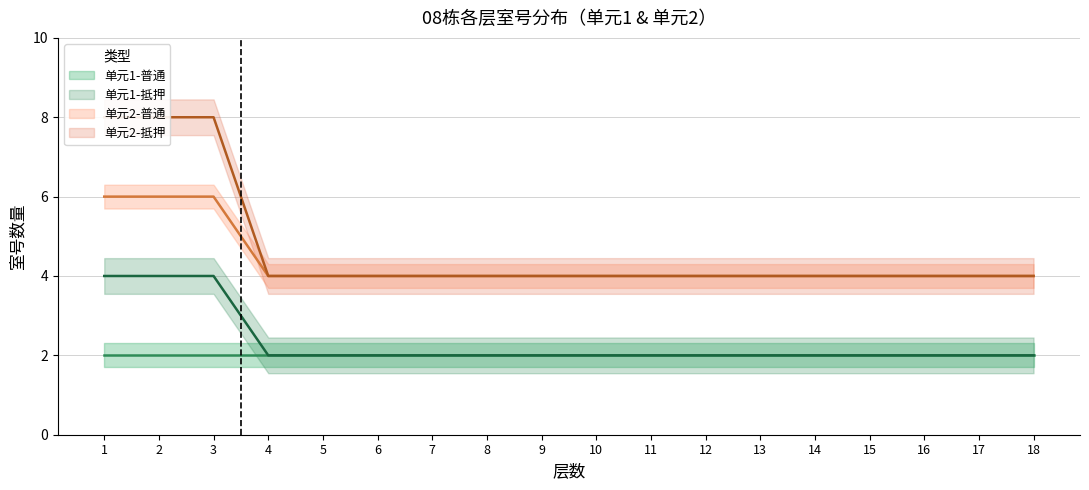

What is the difference between the 单元1-抵押 values at 9 and 3?

2